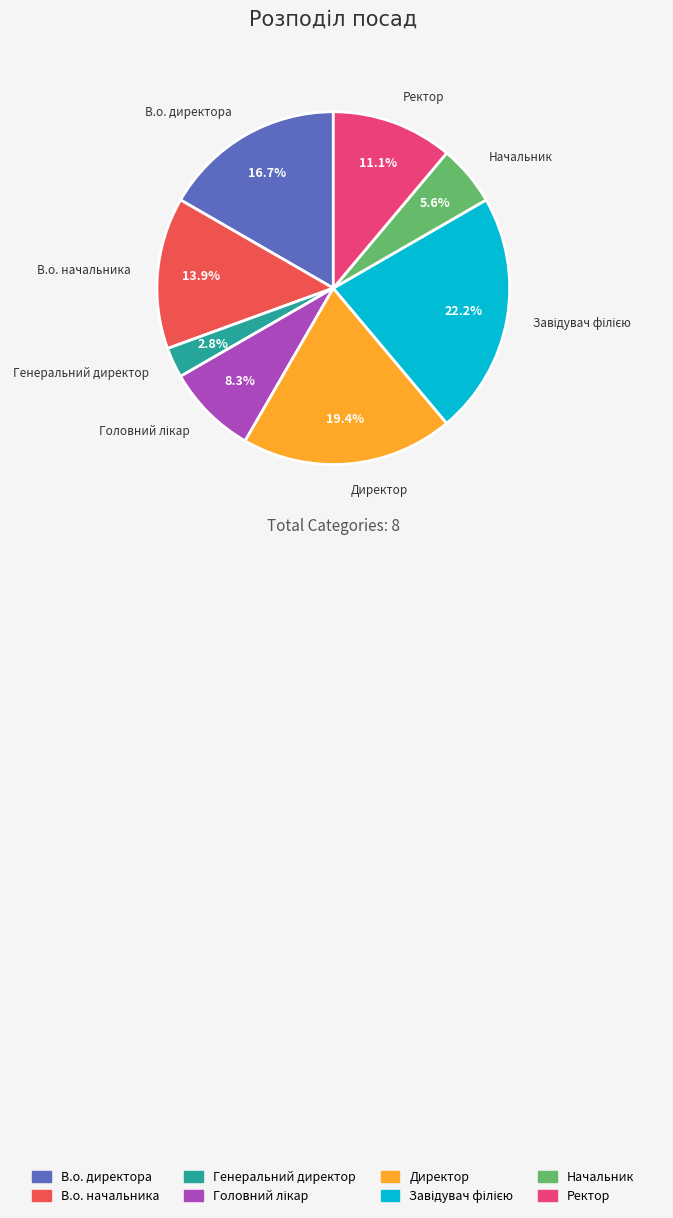

Combined, do Начальник and Ректор account for over 50%?

No